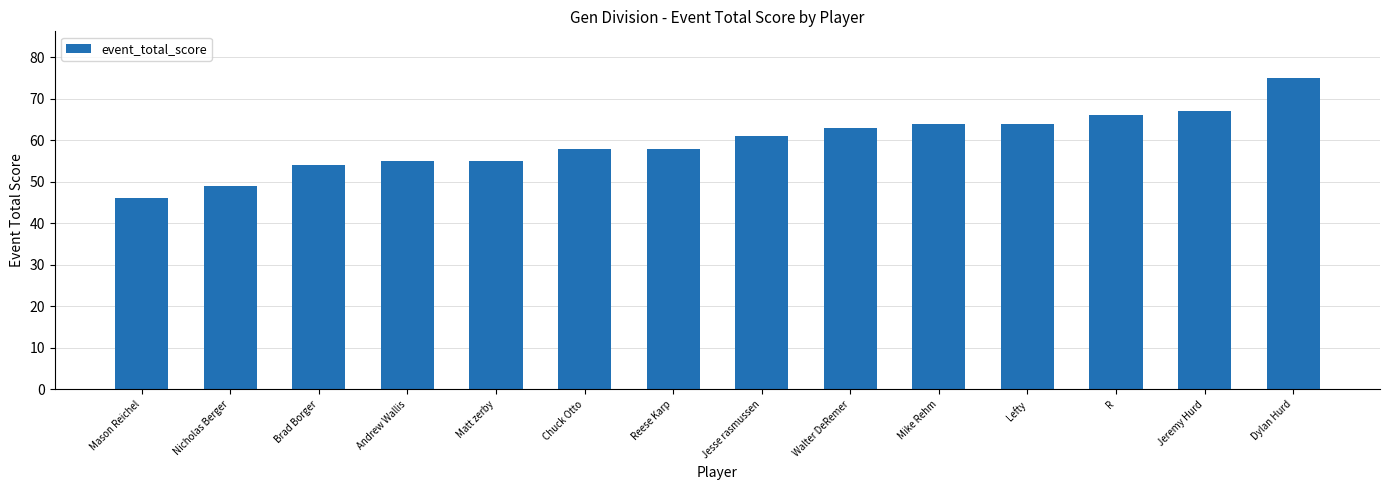

What position from the right is Dylan Hurd?

1